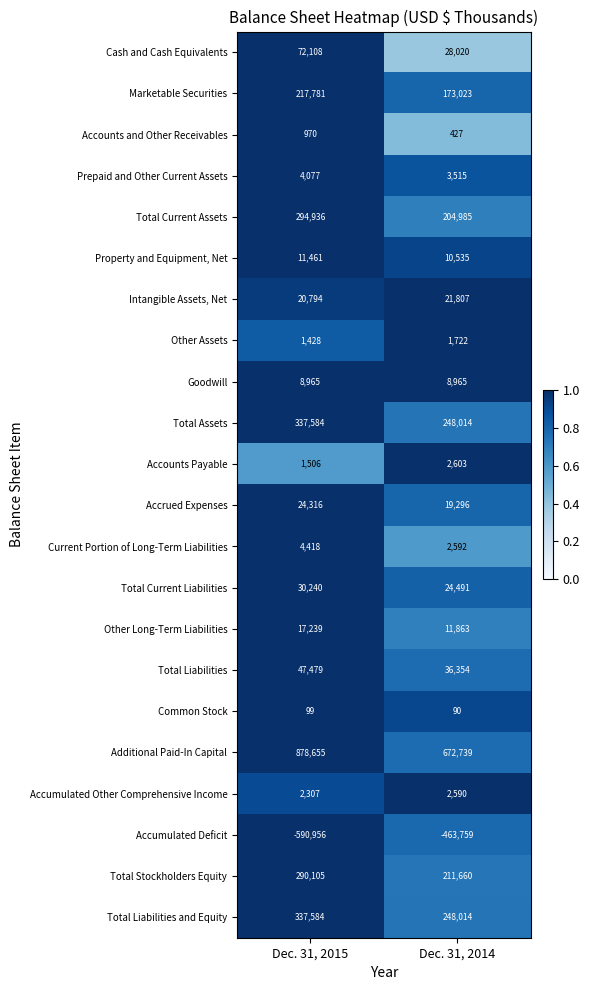

Which series has the largest total across all categories?

Additional Paid-In Capital